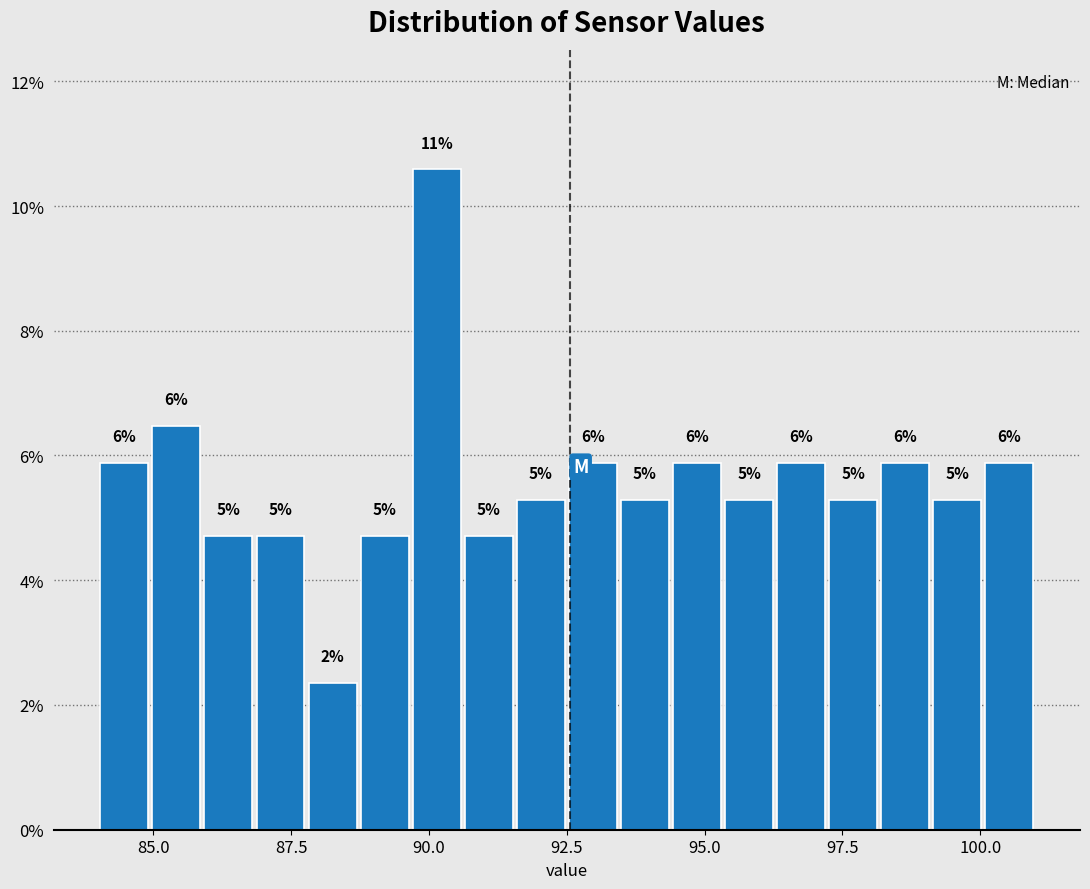

Around what value on the x-axis is the tallest bar? Give the approximate position of its centre, as read against the axis.

90.0